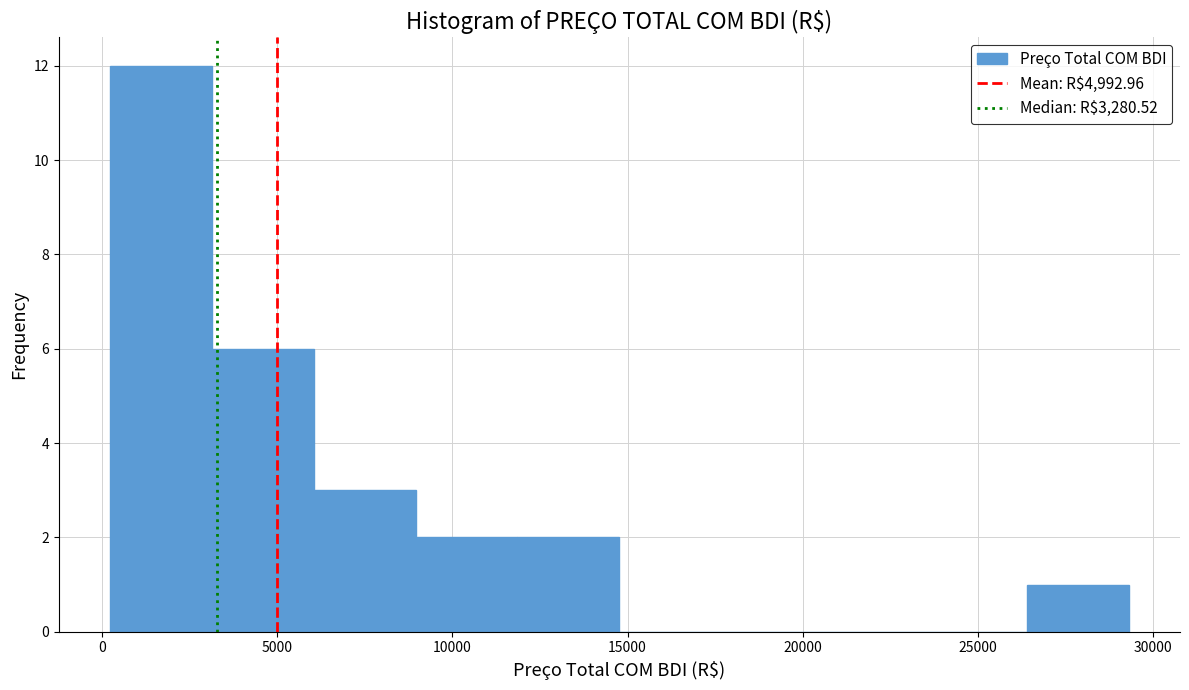

Which range on the x-axis has the tallest bar?

0 to 3000